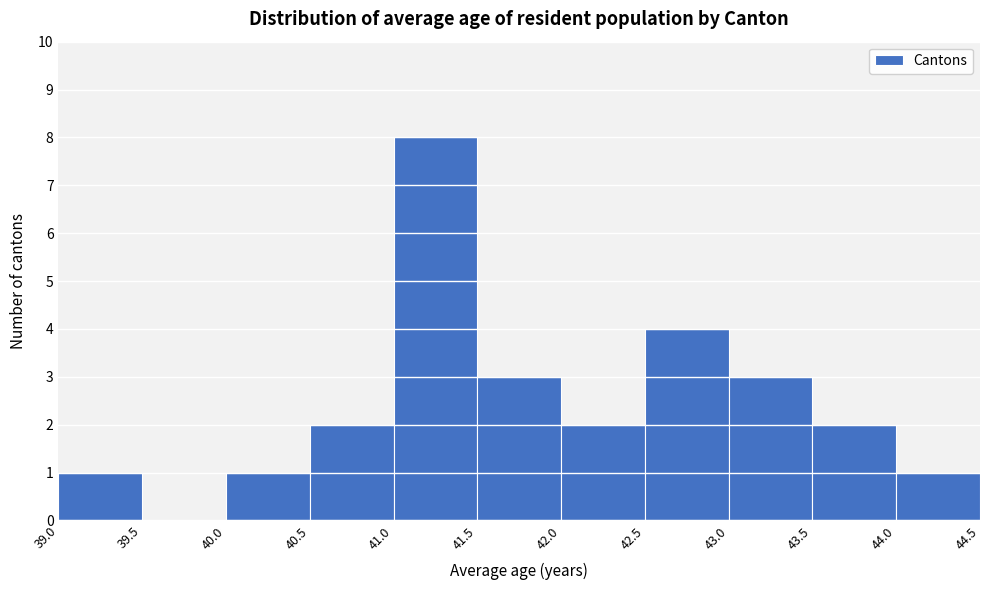

Reading left to right, list every bar in this chart as the range it spans on the x-axis followed by its height. The values are not printed on the chart, so give them approximately, as read against the axis.

39.0 to 39.5: 1
39.5 to 40.0: 0
40.0 to 40.5: 1
40.5 to 41.0: 2
41.0 to 41.5: 8
41.5 to 42.0: 3
42.0 to 42.5: 2
42.5 to 43.0: 4
43.0 to 43.5: 3
43.5 to 44.0: 2
44.0 to 44.5: 1